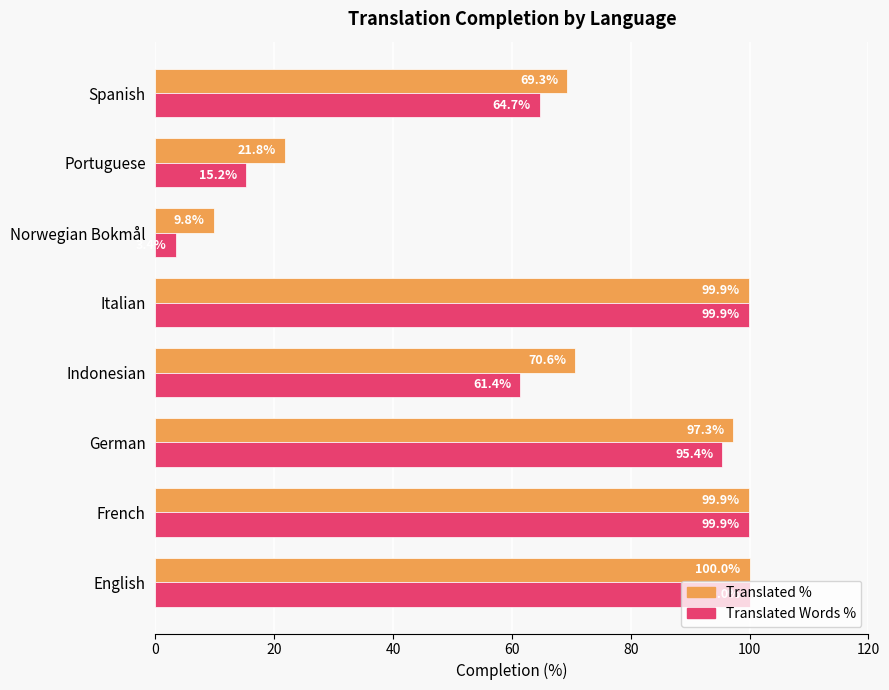

What is the spread (max minus min) of values at German?

1.9